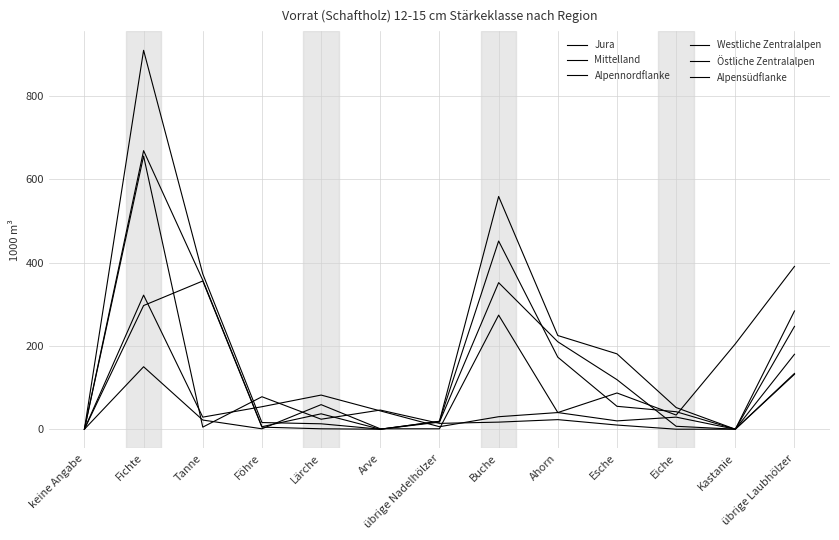

What is the sum of all Westliche Zentralalpen values?

836